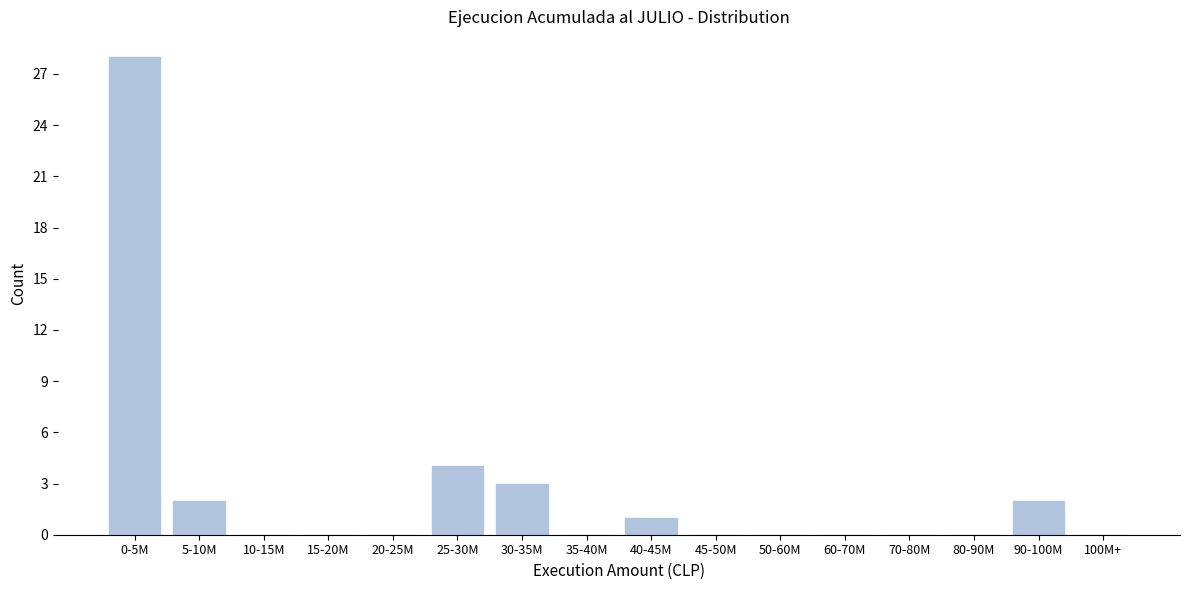

Reading left to right, list all the values displayed in this chart.

0-5M=28	5-10M=2	10-15M=0	15-20M=0	20-25M=0	25-30M=4	30-35M=3	35-40M=0	40-45M=1	45-50M=0	50-60M=0	60-70M=0	70-80M=0	80-90M=0	90-100M=2	100M+=0